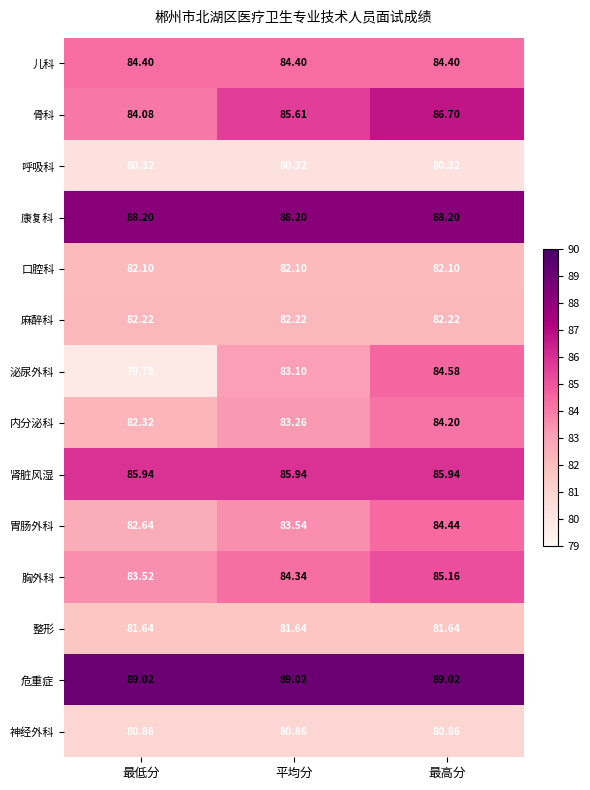

Between 最低分 and 平均分, which series saw the biggest shift?

泌尿外科